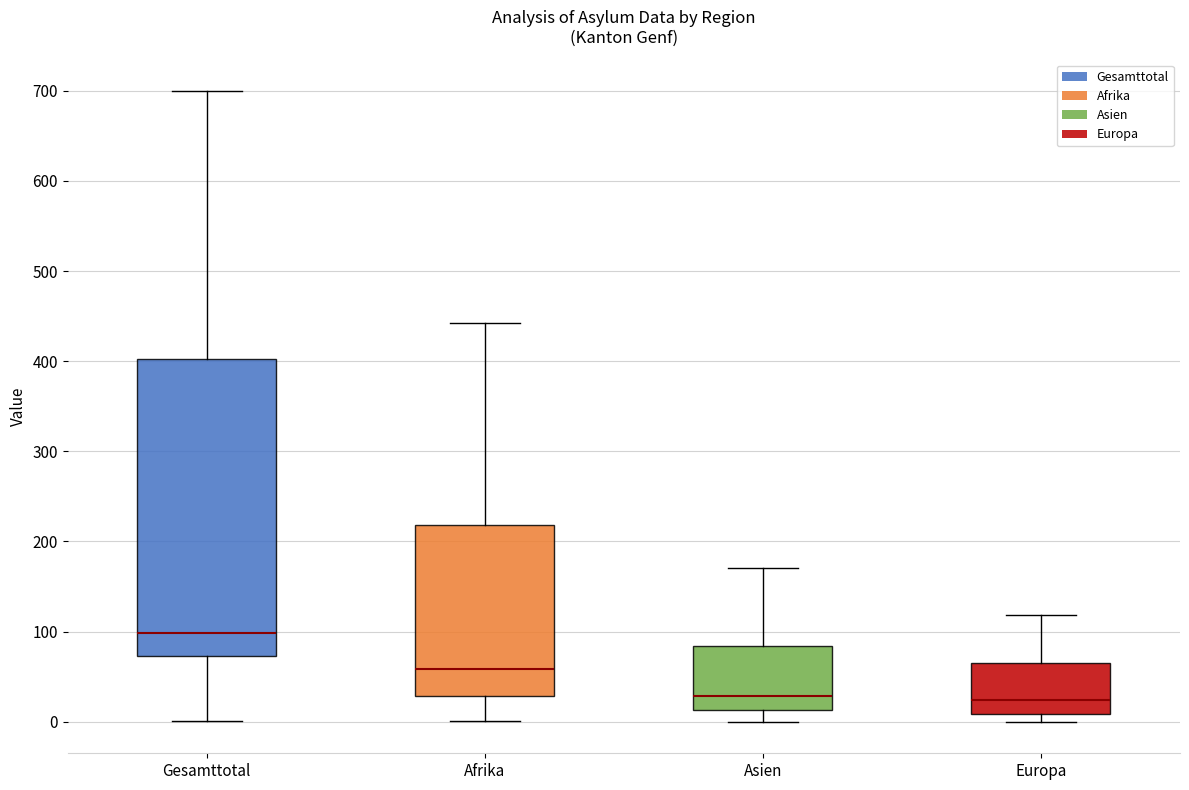

Which box is the tallest, from its lower edge to its upper edge?

Gesamttotal